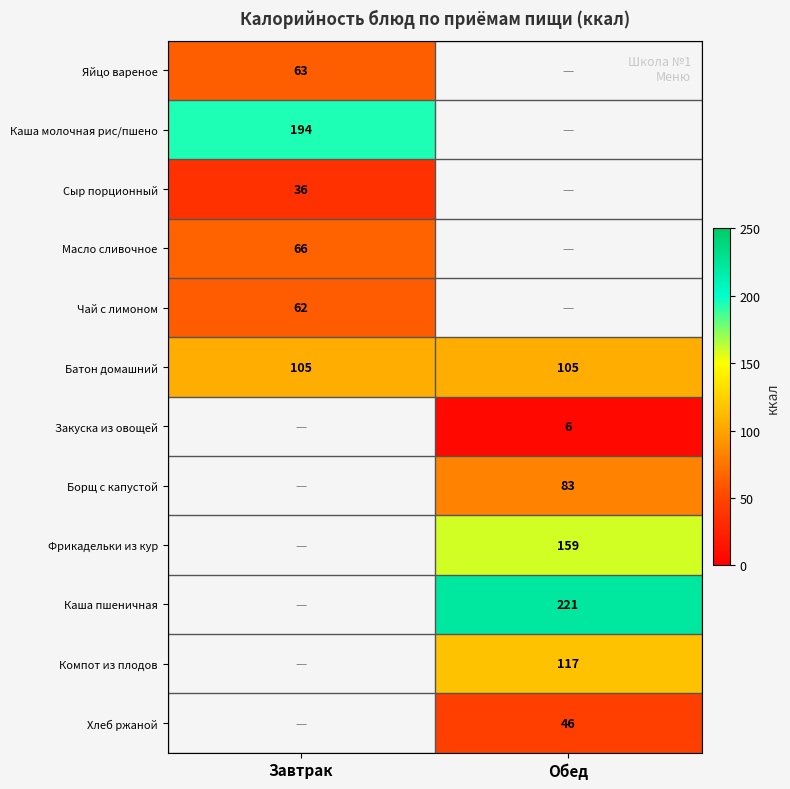

Which category has the highest value across all series?

Обед